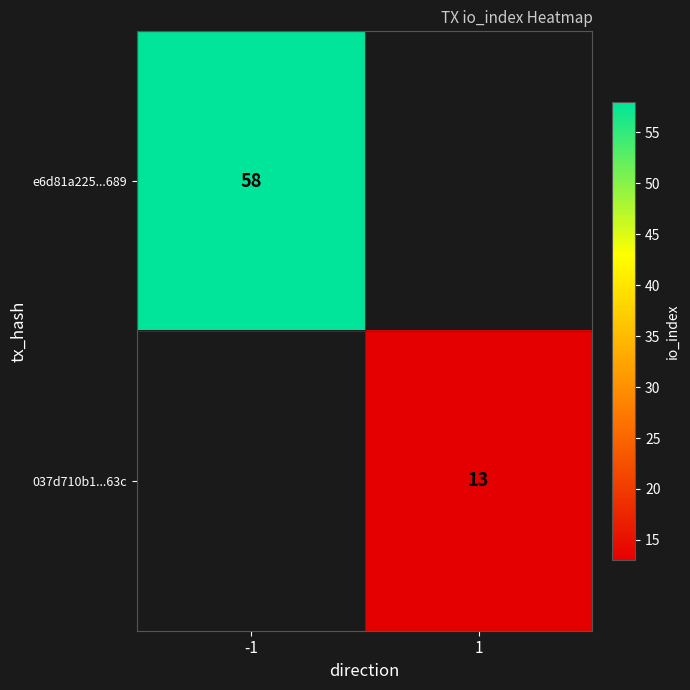

The 037d710b1...63c series shows 7 at 1. True or false?

False